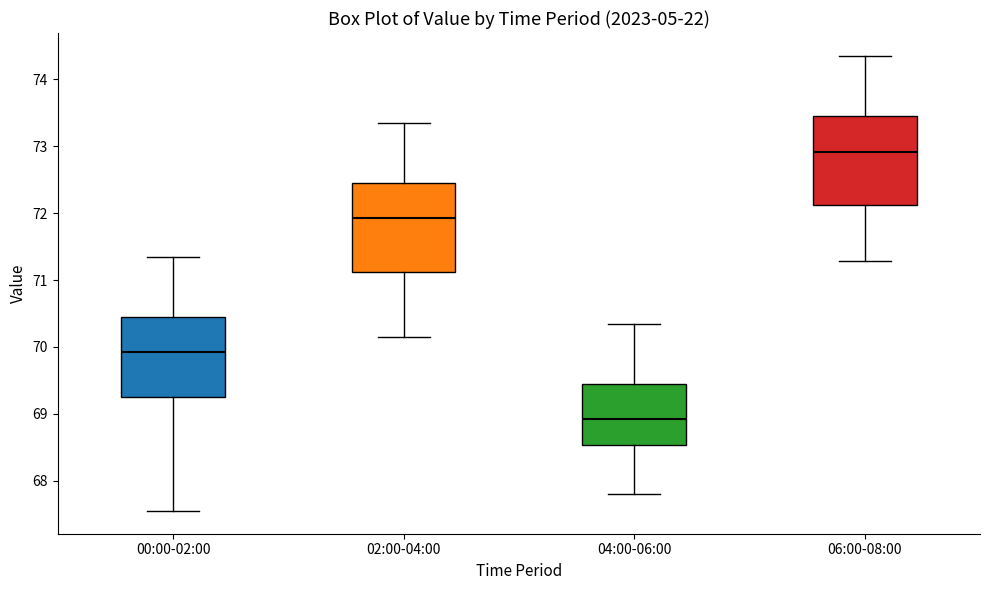

Reading left to right, transcribe this box plot: for each box, give where its median line is, the range the box spans, and where its two whiskers end, as read against the y-axis. The values are not printed on the chart, so give them approximately, as read against the axis.

00:00-02:00: median 69.9, box 69.3 to 70.5, whiskers 67.6 to 71.4
02:00-04:00: median 71.9, box 71.1 to 72.5, whiskers 70.2 to 73.4
04:00-06:00: median 68.9, box 68.5 to 69.5, whiskers 67.8 to 70.4
06:00-08:00: median 72.9, box 72.1 to 73.5, whiskers 71.3 to 74.4